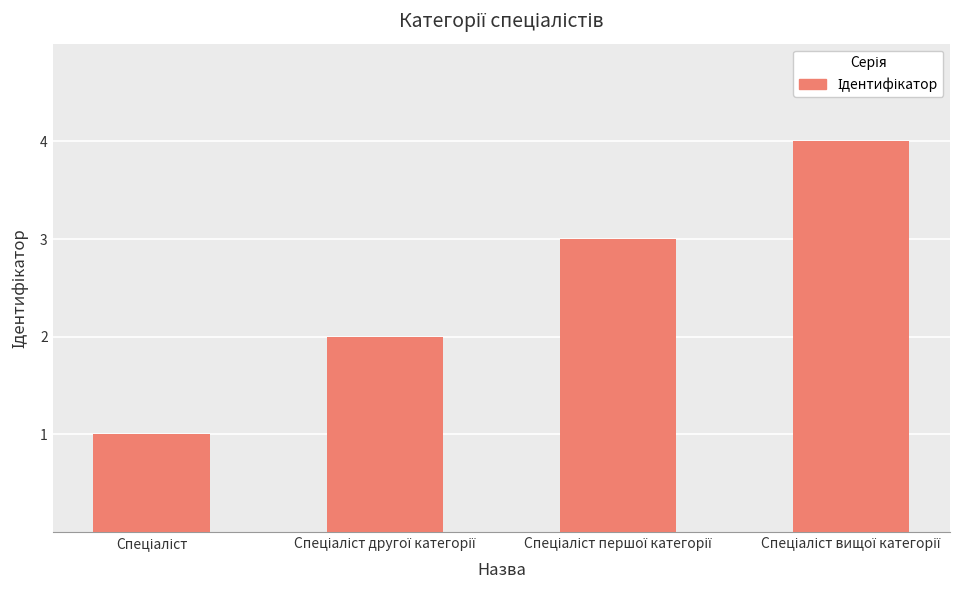

Reading left to right, list all the values displayed in this chart.

1	2	3	4